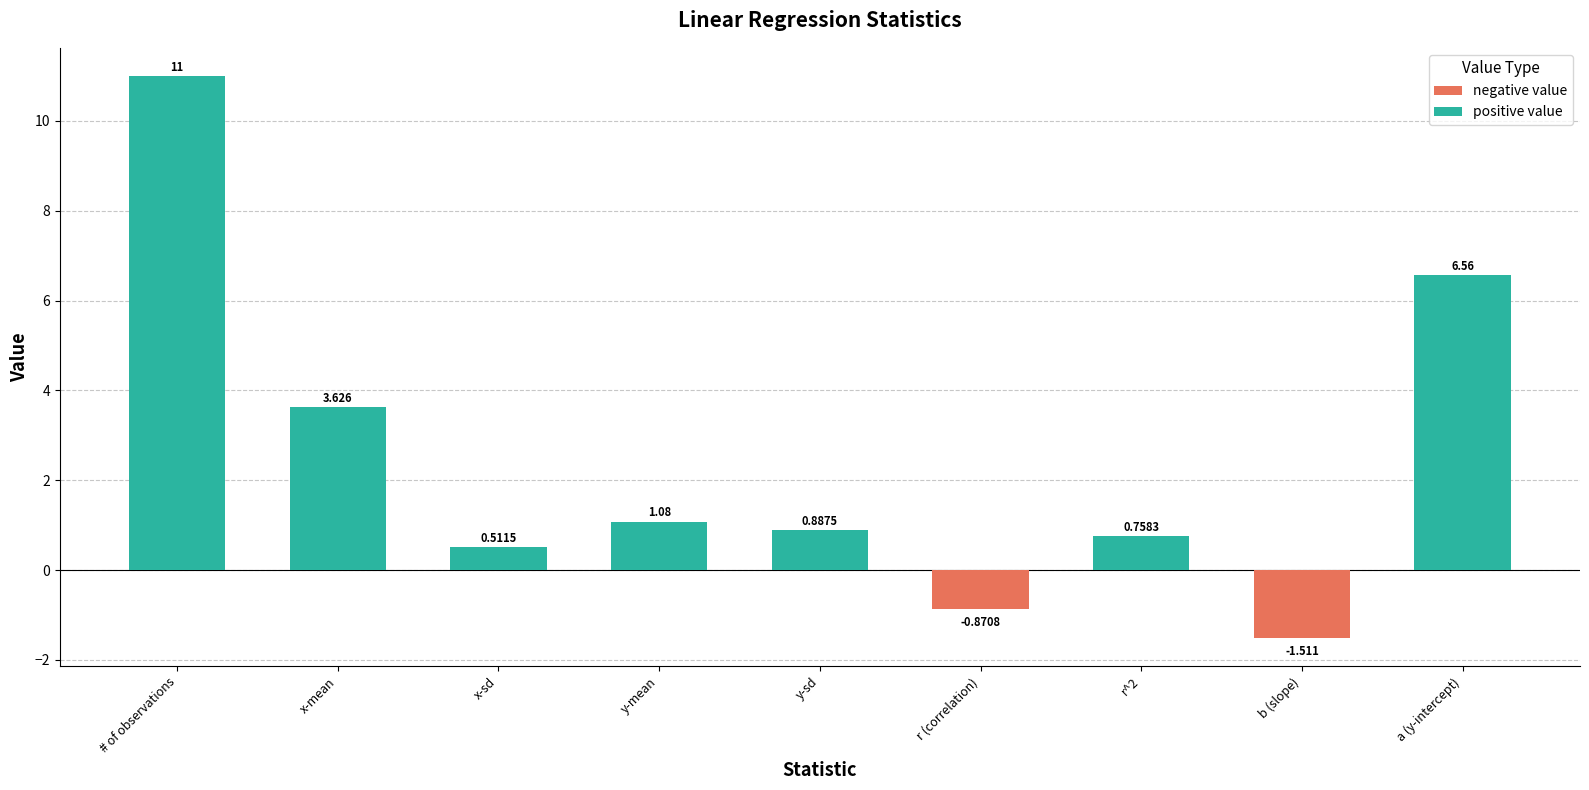

How many positive values are there?

7